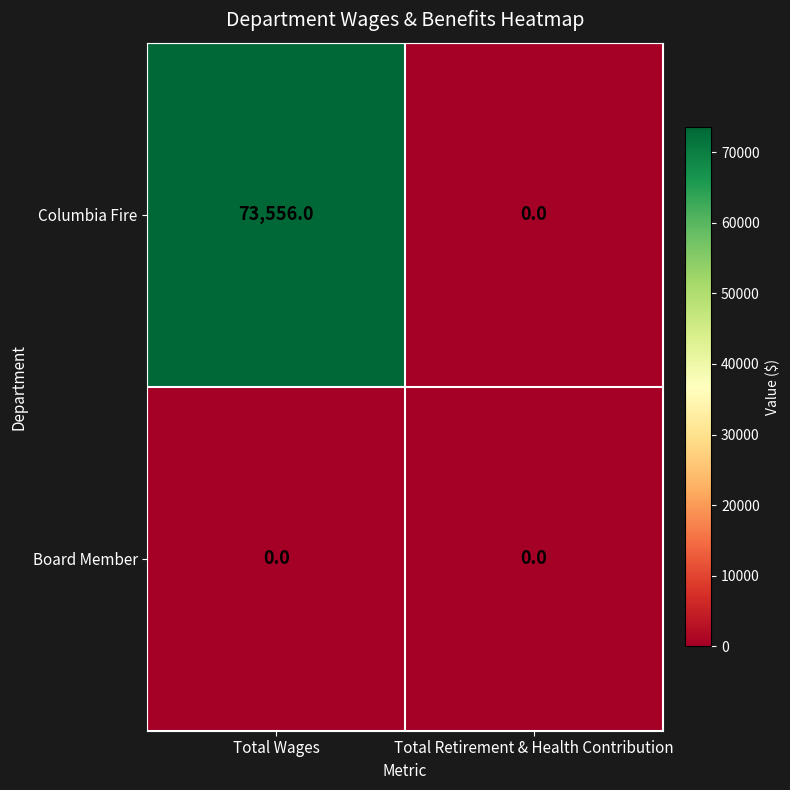

How many data points does each series have?

2